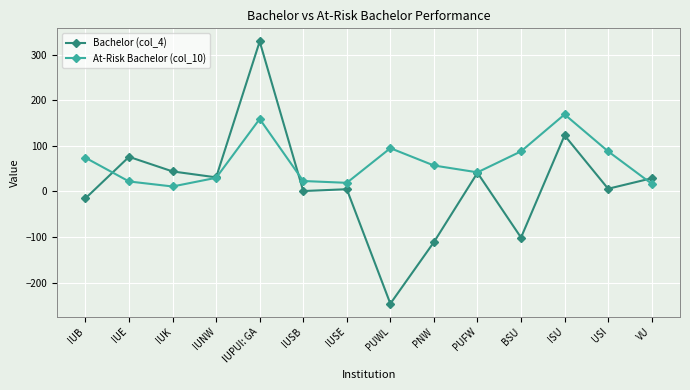

Is this an area chart (filled region under the line)?

No